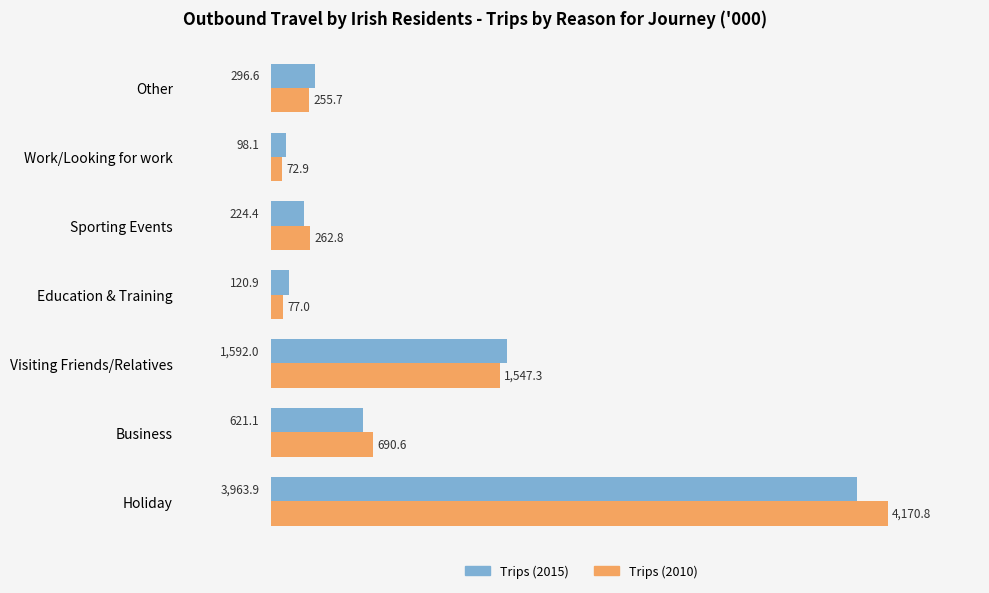

Where is Trips (2015) nearest to the value 2030?

Visiting Friends/Relatives